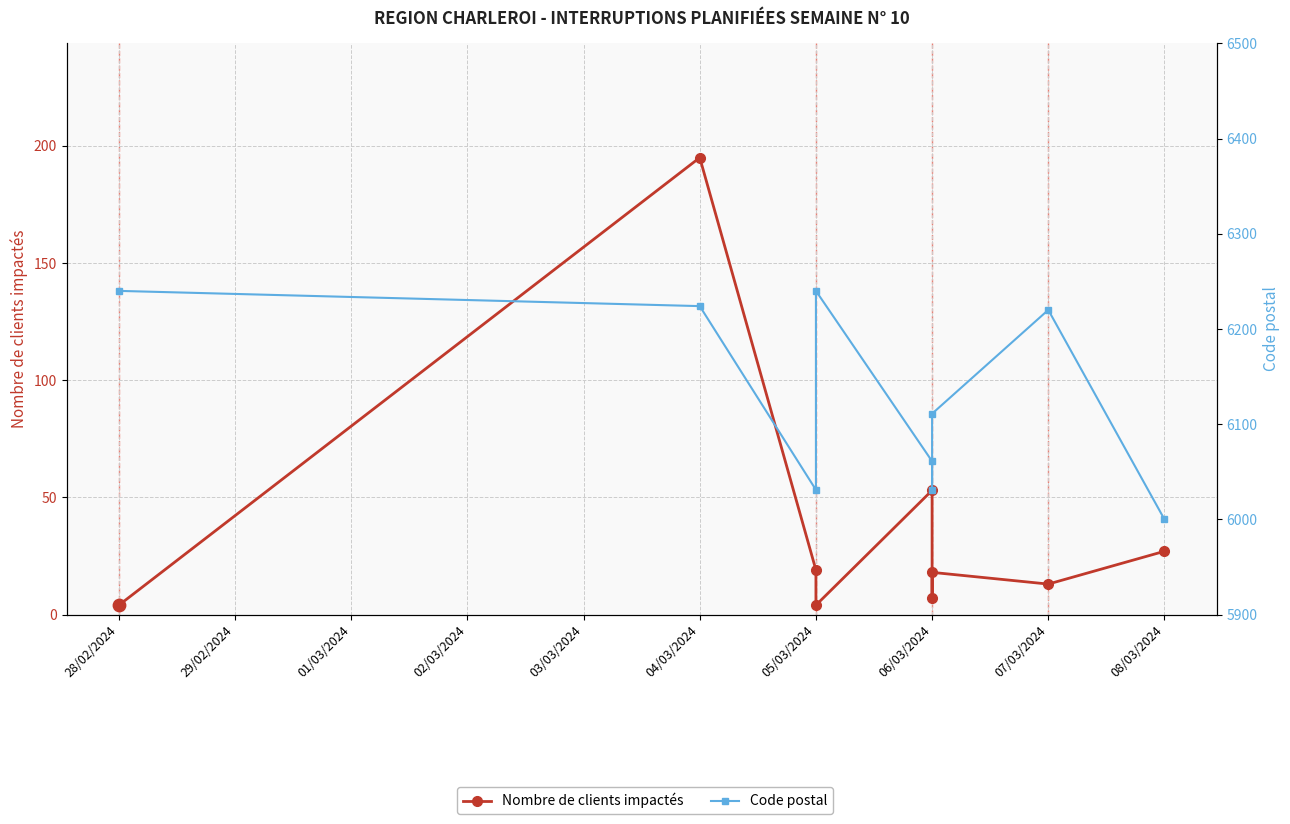

Which series has the largest total across all categories?

Code postal